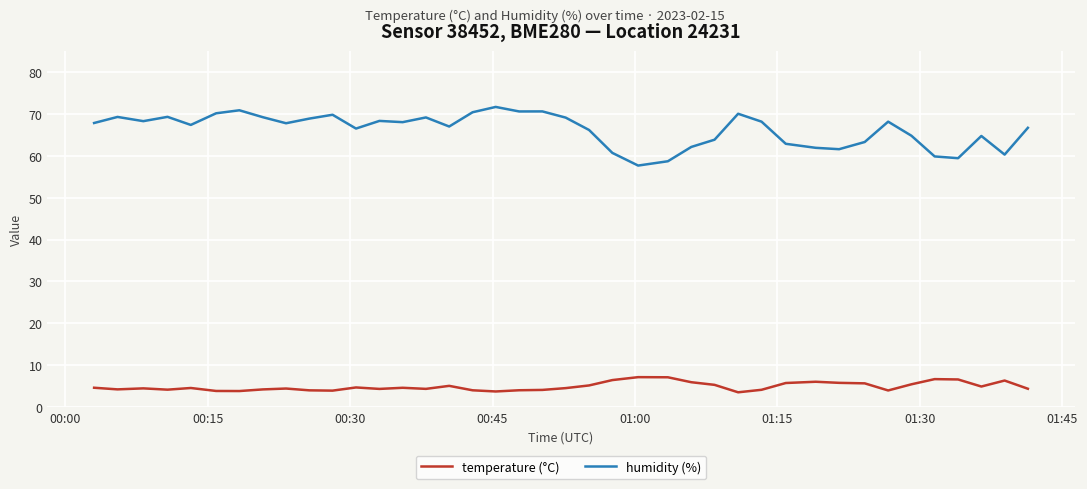

Which series has the largest range (max minus min)?

humidity (%)